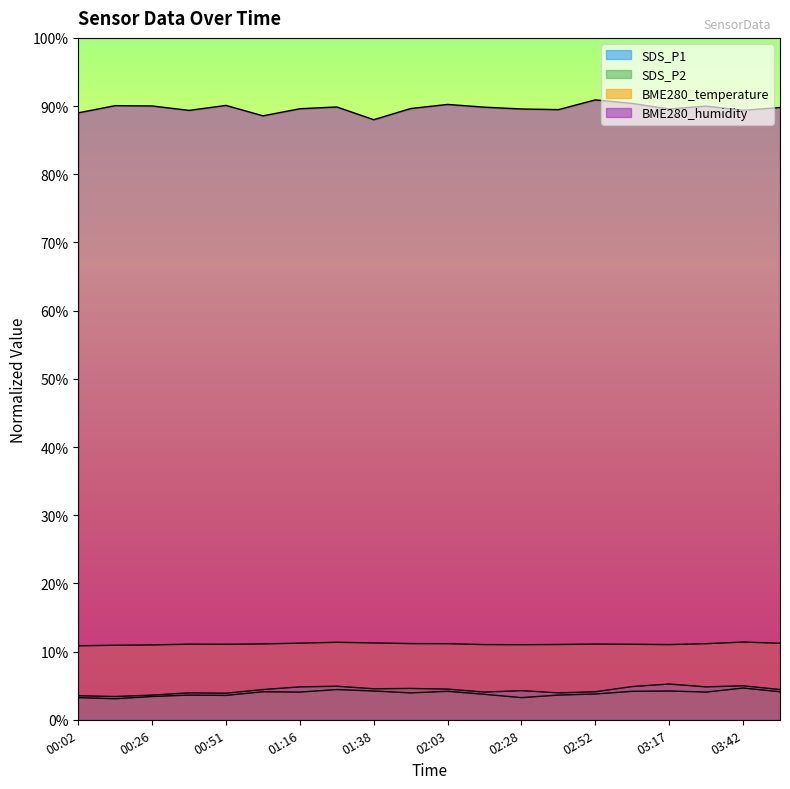

What is the maximum value for SDS_P1?

0.1